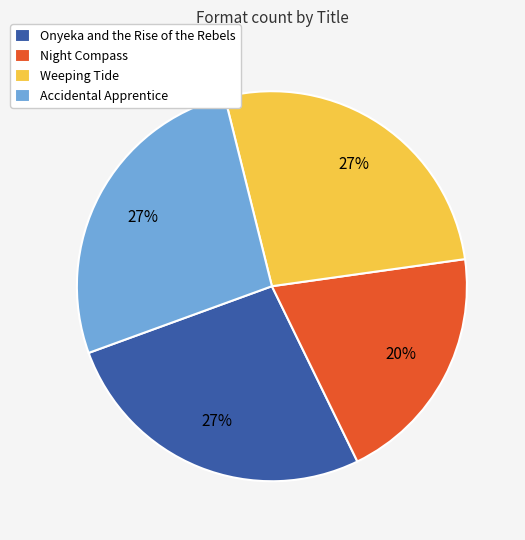

True or false: Onyeka and the Rise of the Rebels accounts for 18% of the total.

False